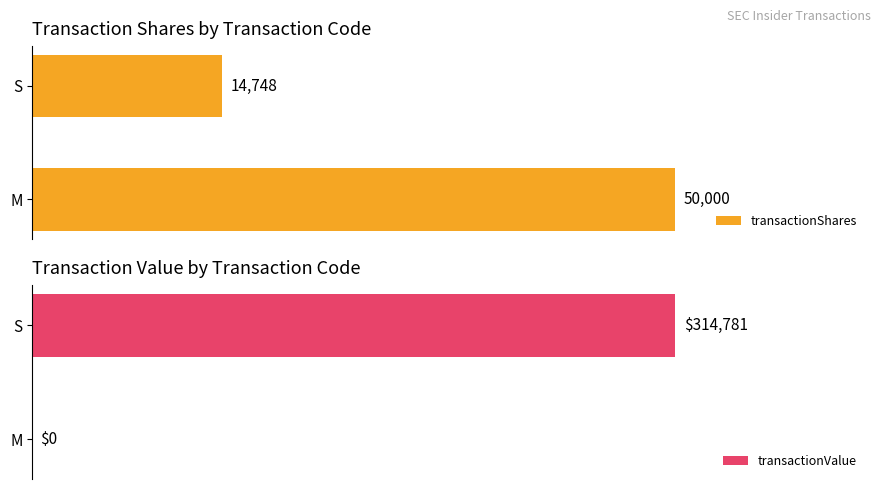

Rank the series by their maximum value, from lowest to highest.

transactionShares, transactionValue